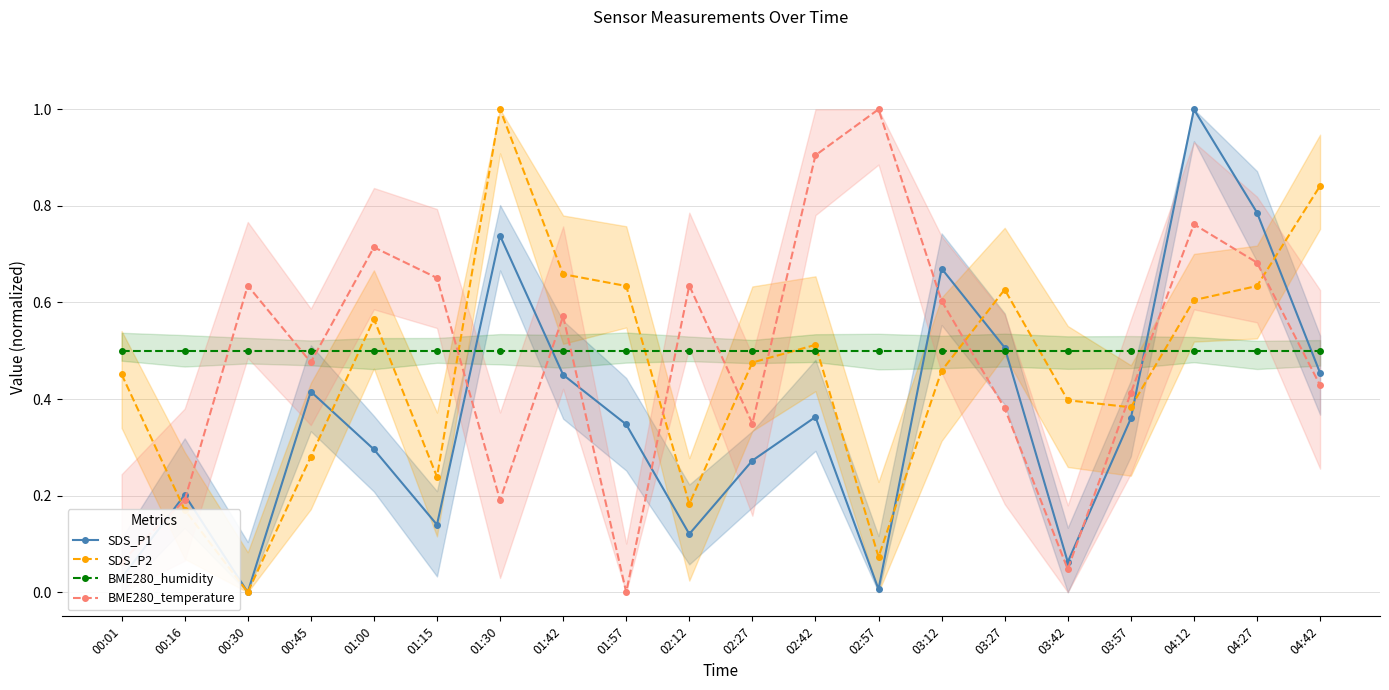

Rank the categories by SDS_P2 value from lowest to highest.

00:30, 02:57, 00:16, 02:12, 01:15, 00:45, 03:57, 03:42, 00:01, 03:12, 02:27, 02:42, 01:00, 04:12, 03:27, 01:57, 04:27, 01:42, 04:42, 01:30